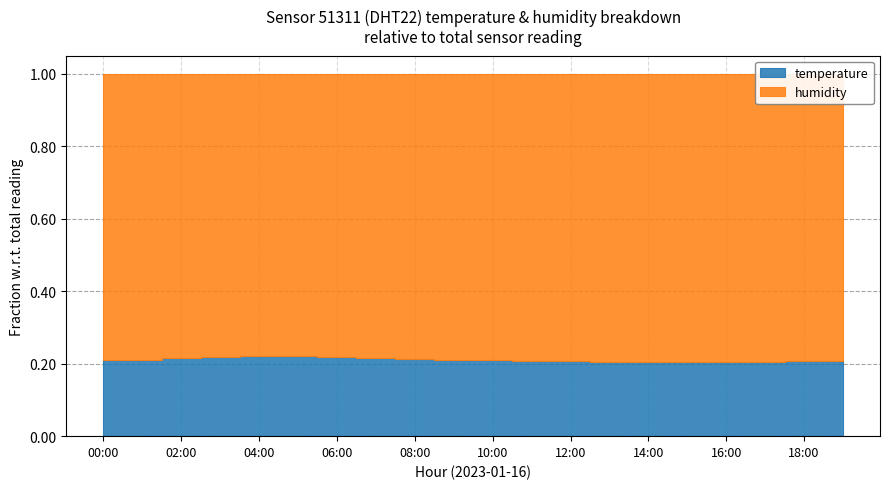

Reading right to left, list all the values displayed in this chart.

temperature: 26.3	26.0	25.8	25.6	25.7	25.8	25.9	26.0	26.2	26.5	26.8	27.1	27.5	27.9	28.2	28.3	27.9	27.4	26.8	26.4
humidity: 99.9	99.9	99.9	99.9	99.9	99.9	99.9	99.9	99.9	99.9	99.9	99.9	99.9	99.9	99.9	99.9	99.9	99.9	99.9	99.9